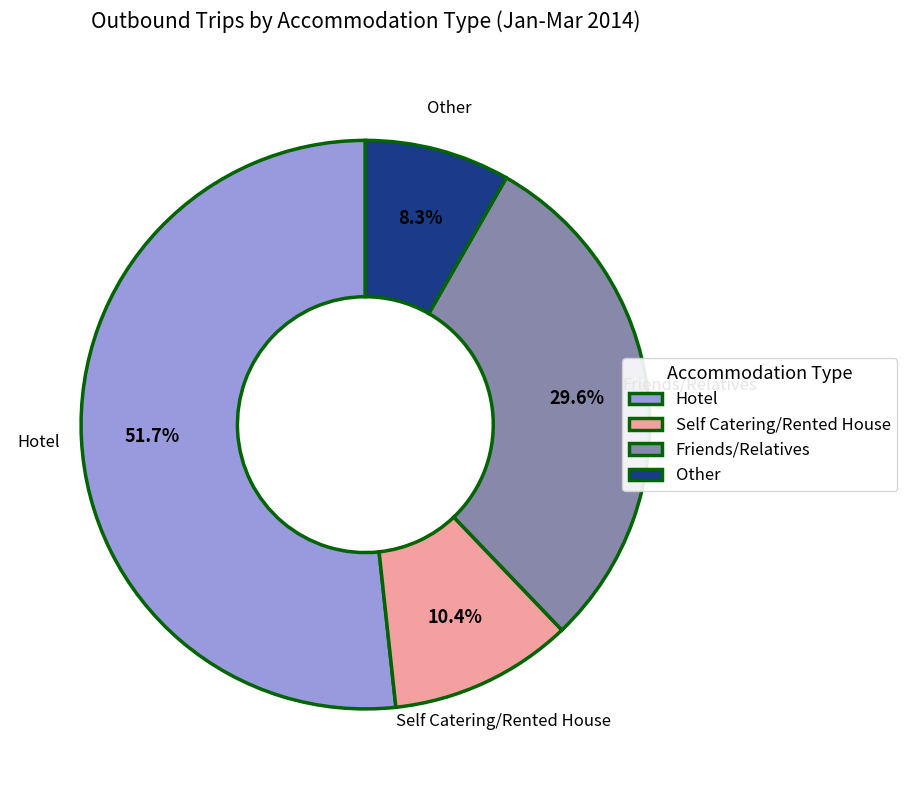

Does Hotel represent more than half of the total?

Yes